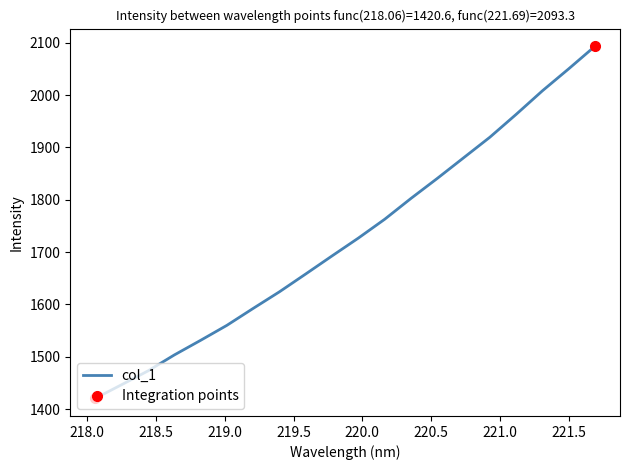

The value at 221.6902 is 2093.3. True or false?

True